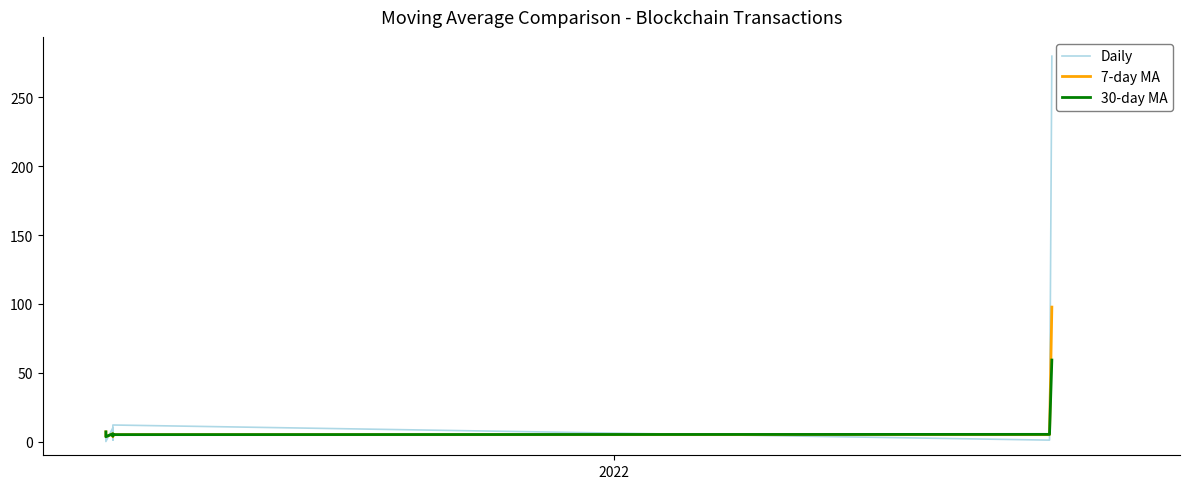

The Daily series shows 11.0 at 2021. True or false?

False